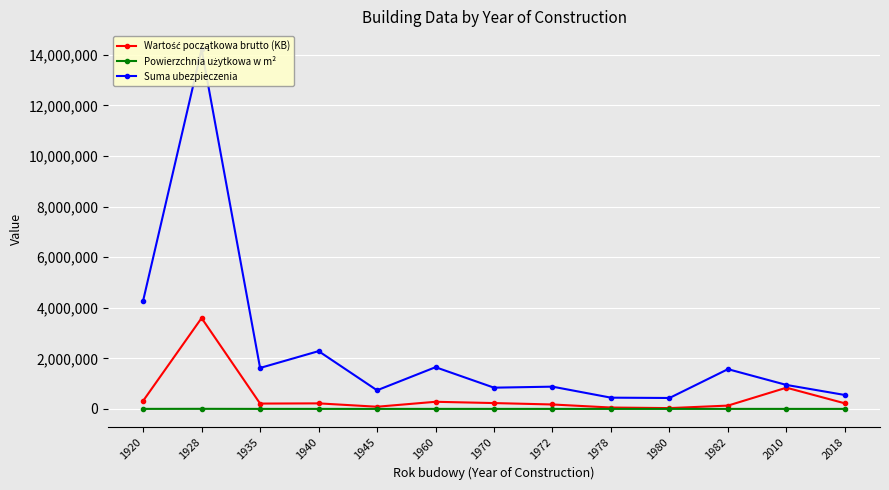

What is the difference between the highest and lowest values at 1935?

1619730.0